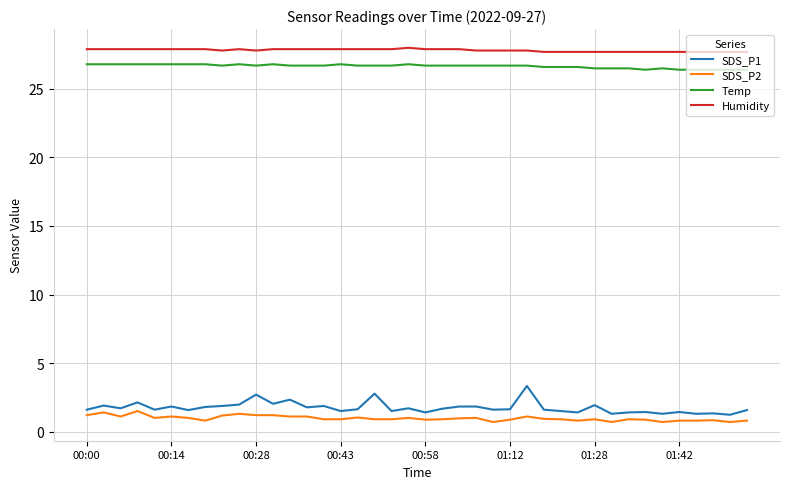

List the series in order of their peak value, highest first.

Humidity, Temp, SDS_P1, SDS_P2